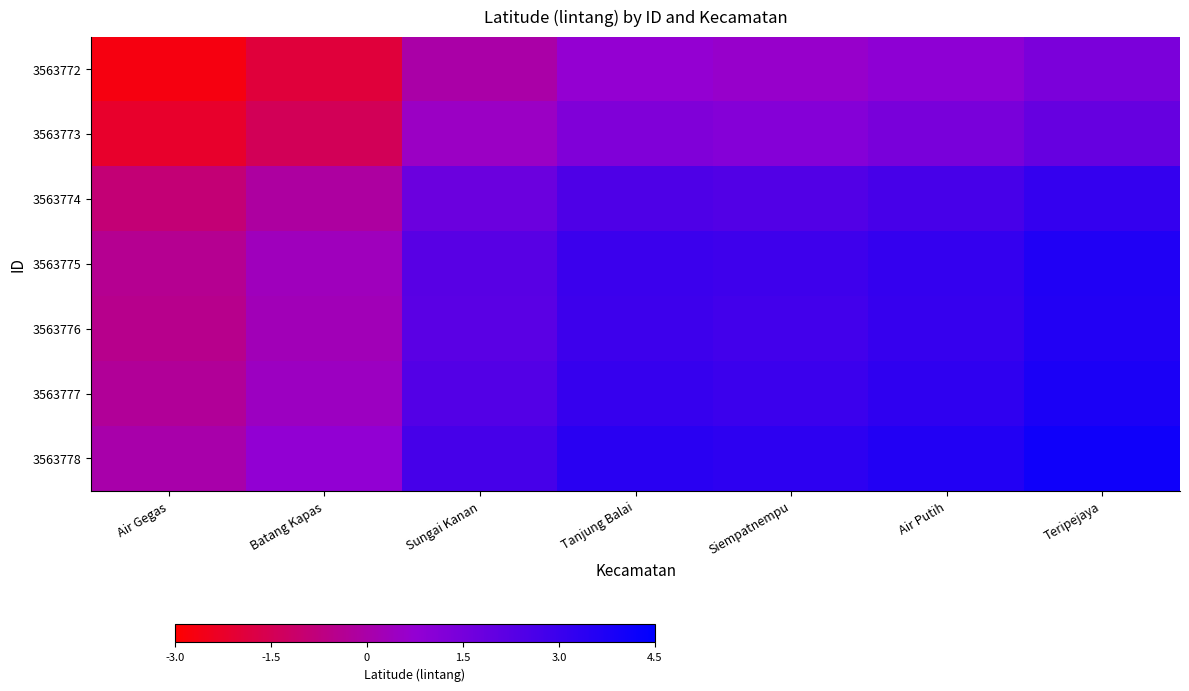

Rank the series by their maximum value, from highest to lowest.

3563778, 3563777, 3563775, 3563776, 3563774, 3563773, 3563772